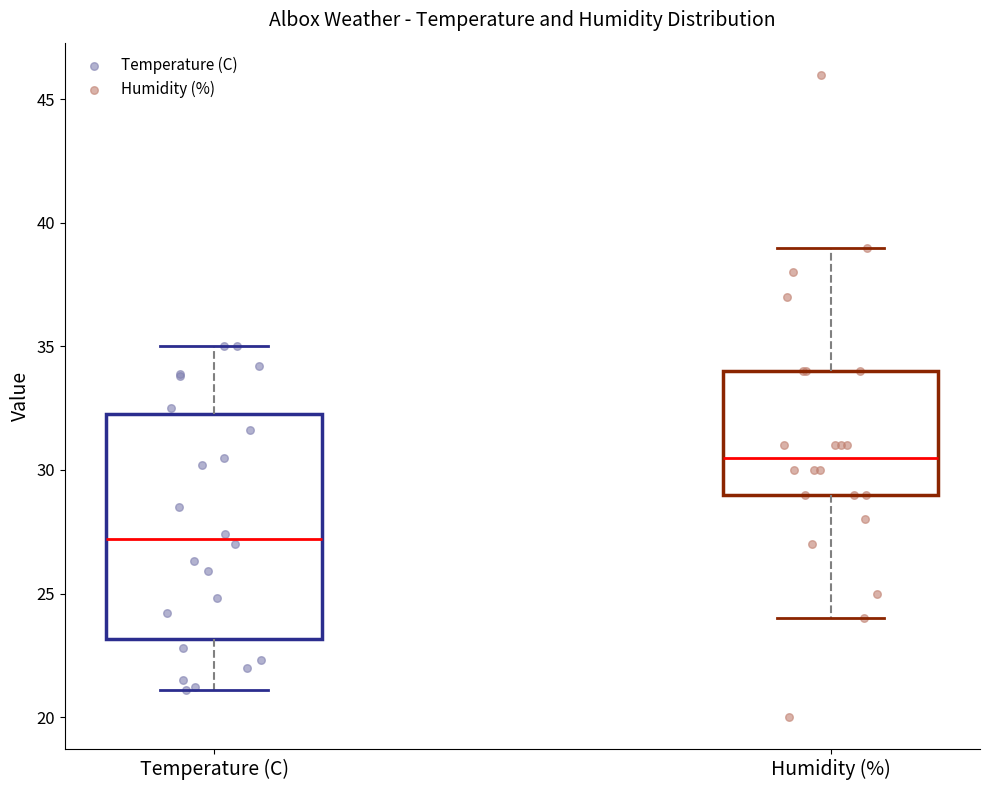

Which box's median line is the lowest?

Temperature (C)